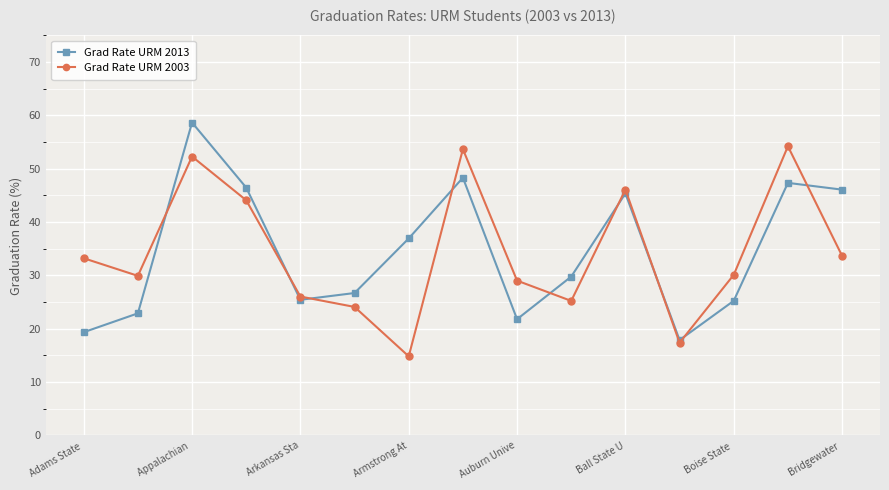

At how many categories does at least one series exceed 24?

14